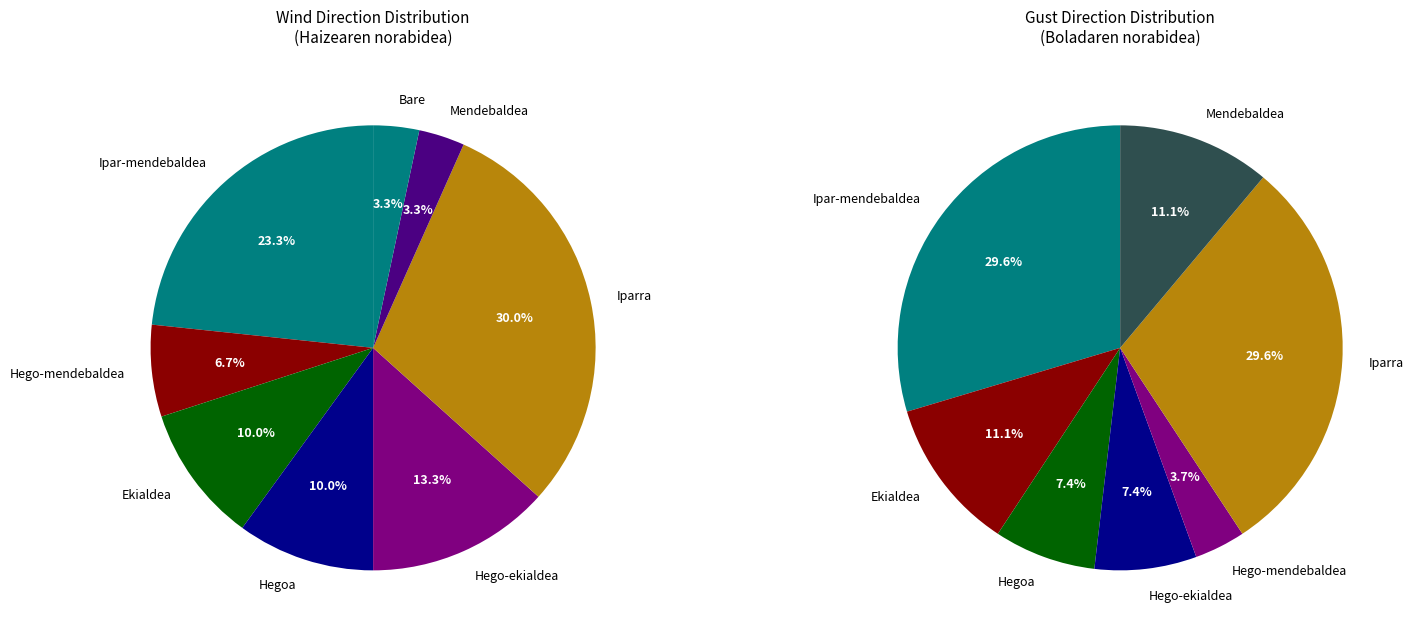

Does Ekialdea represent more than half of the total?

No